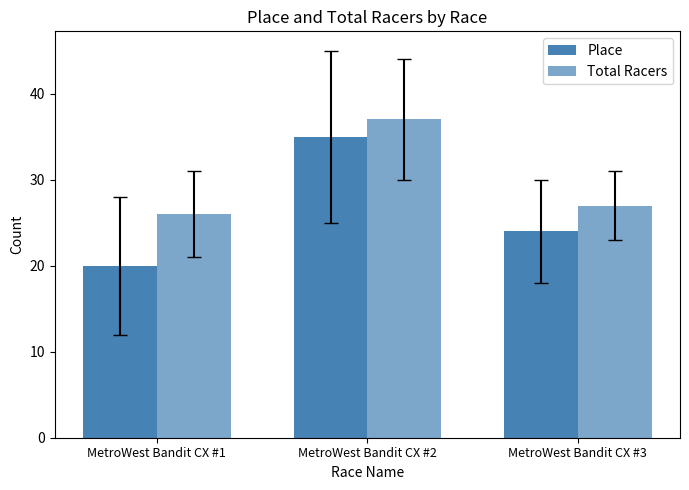

Which has a higher value, MetroWest Bandit CX #3 or MetroWest Bandit CX #2?

MetroWest Bandit CX #2